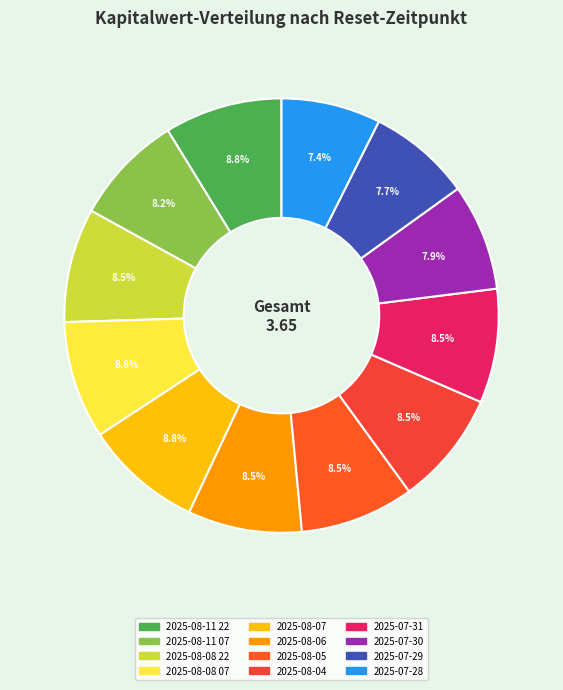

How many segments does this pie chart have?

12